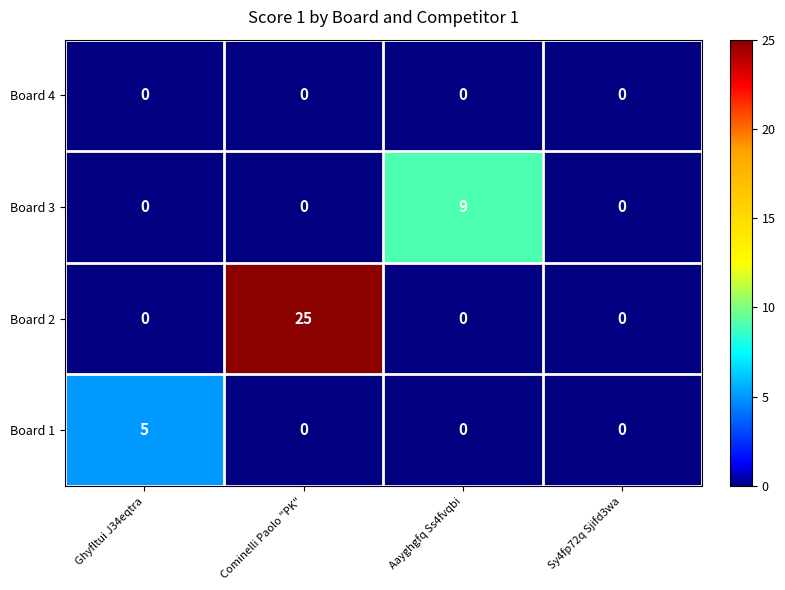

Which series changed the most between Ghyfltui J34eqtra and Cominelli Paolo "PK"?

Board 2